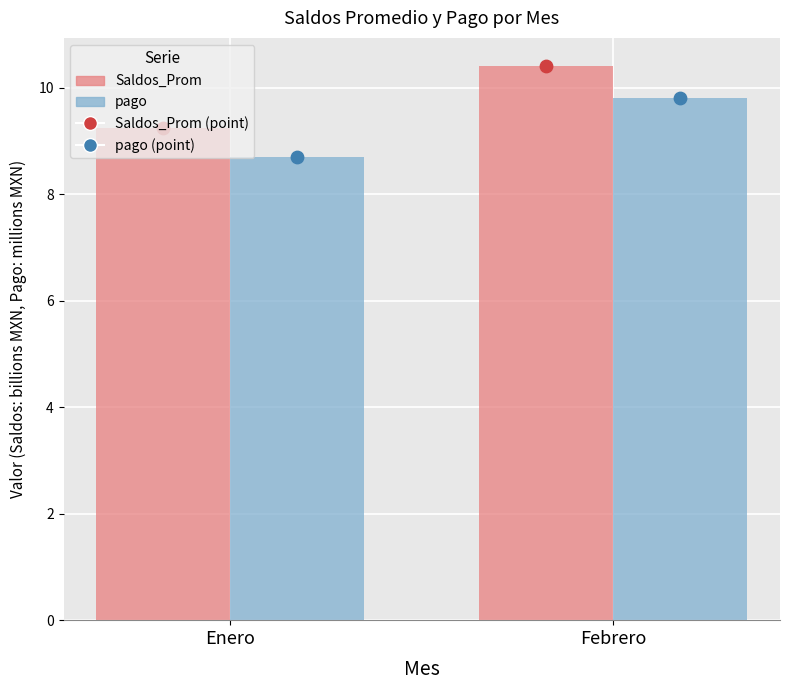

At which category is the sum across all series the highest?

Febrero